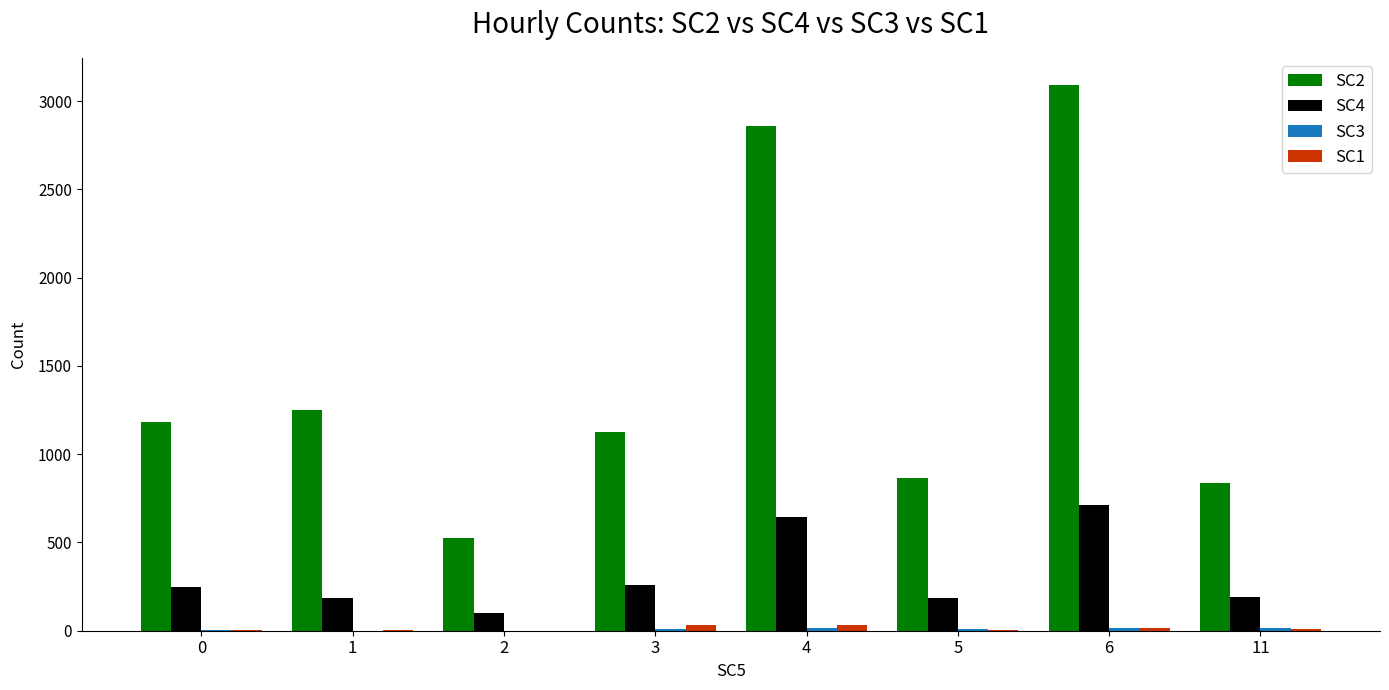

Which series has the largest total across all categories?

SC2